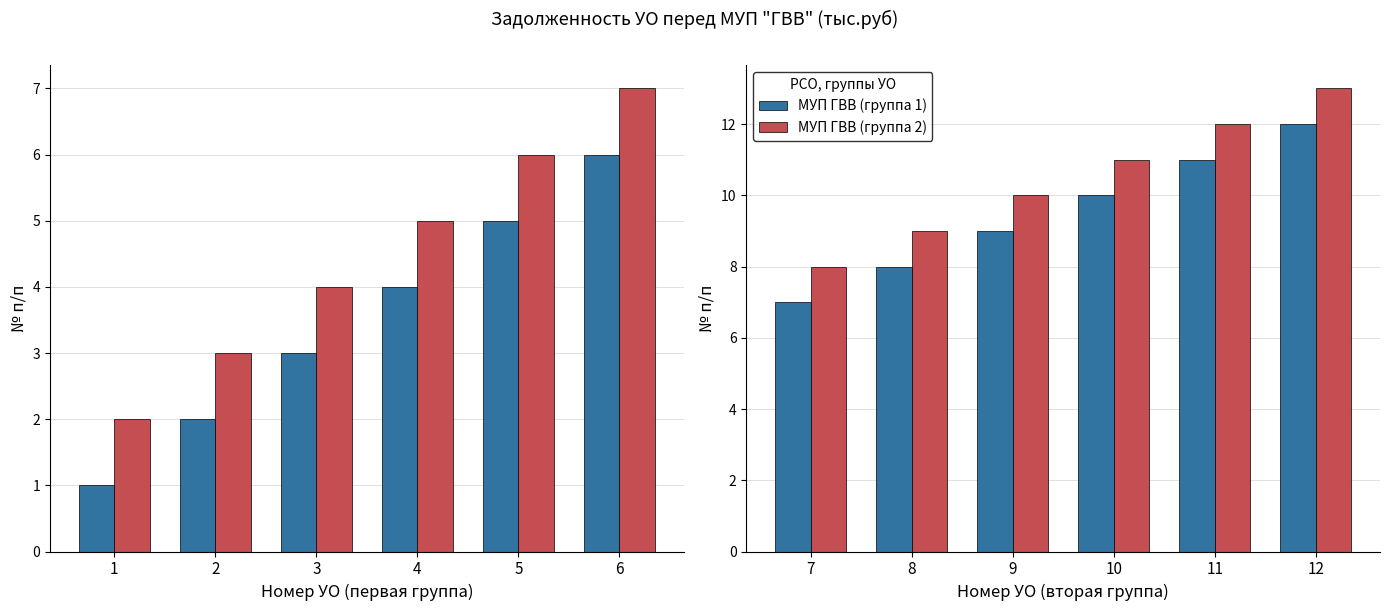

What is the value of the МУП ГВВ (группа 1) bar at the 1st from the left?

7